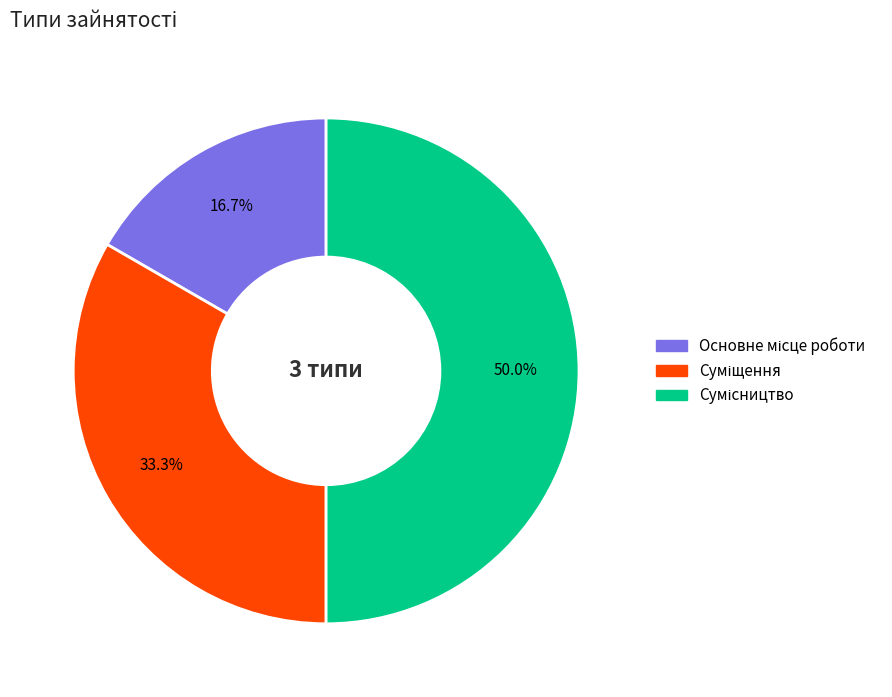

Count the number of slices in the pie.

3